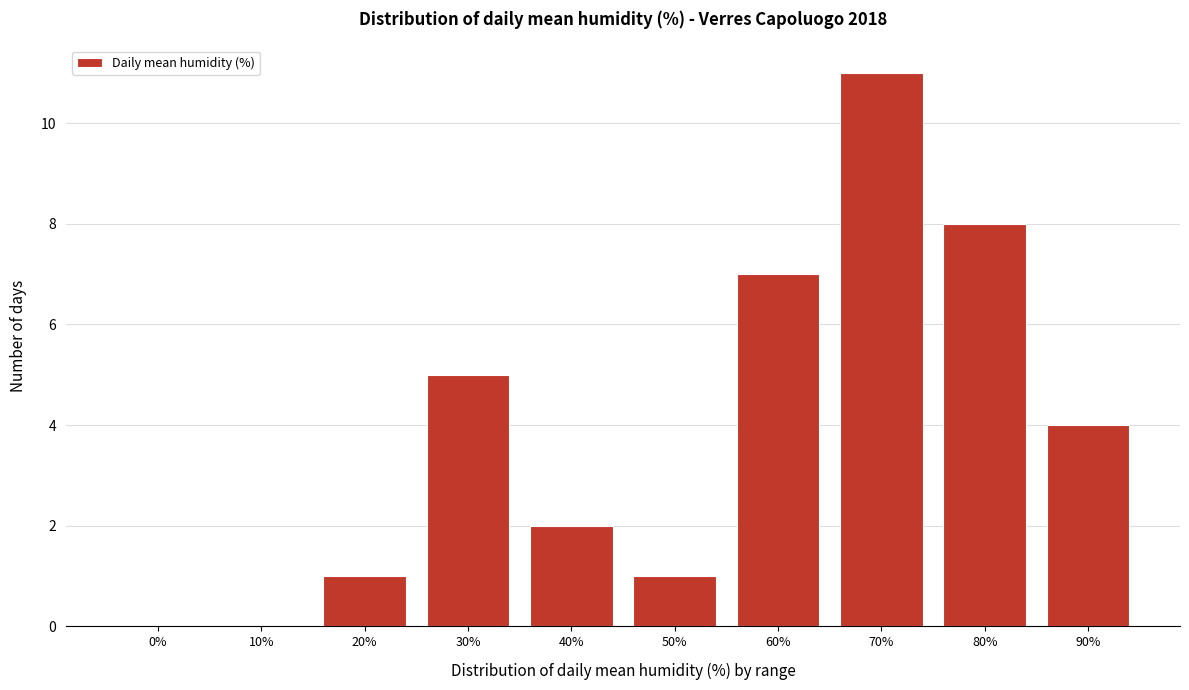

Reading right to left, what are all the values shown in this chart?

90%=4	80%=8	70%=11	60%=7	50%=1	40%=2	30%=5	20%=1	10%=0	0%=0